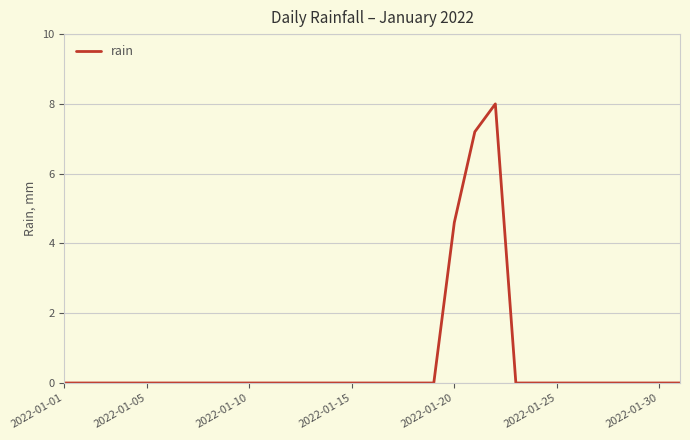

What is the maximum value shown in the chart?

8.0